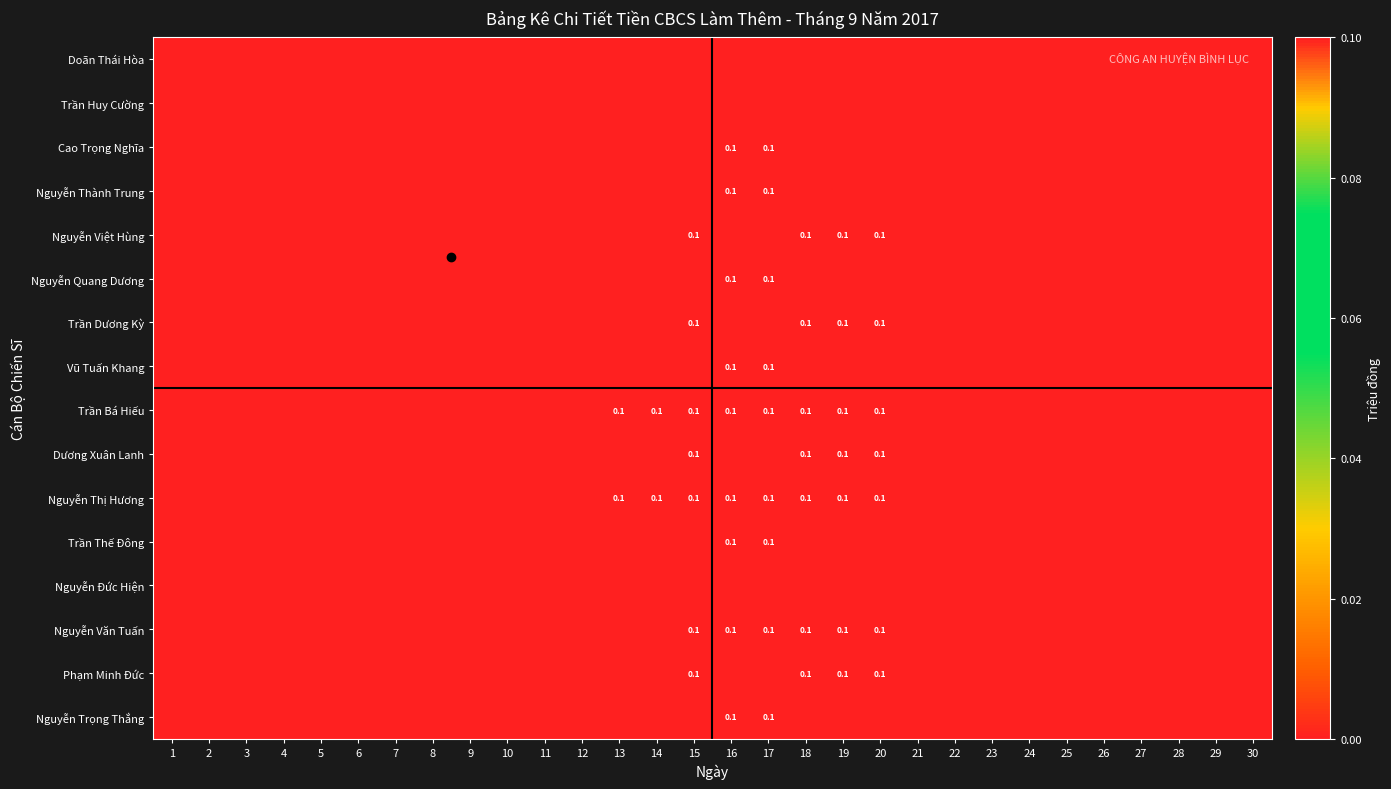

How many series are shown in this chart?

16